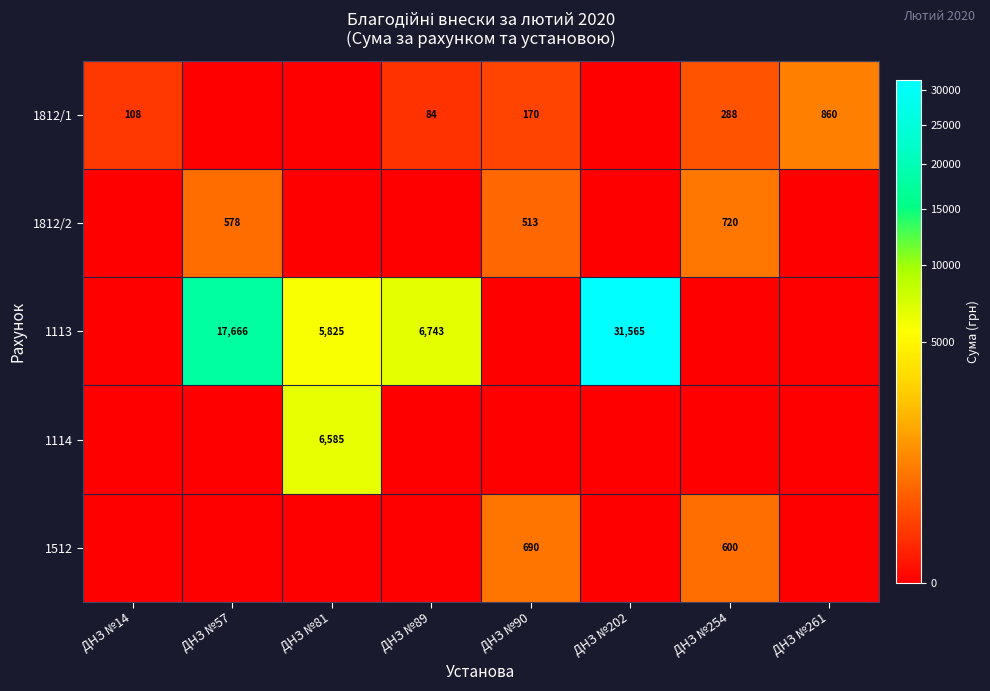

Is it true that 1812/2 equals 578 at ДНЗ №57?

True